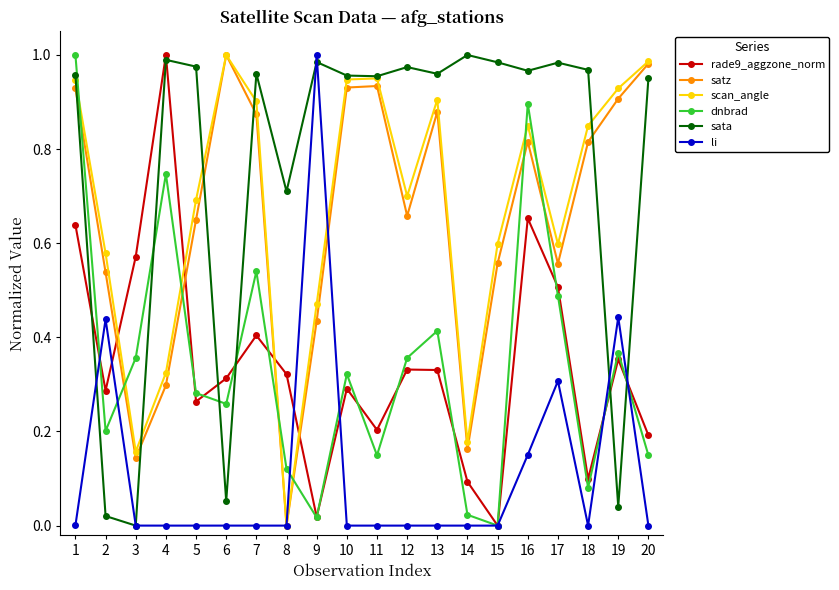

Is the value of sata at 18 greater than the value of dnbrad at 10?

Yes